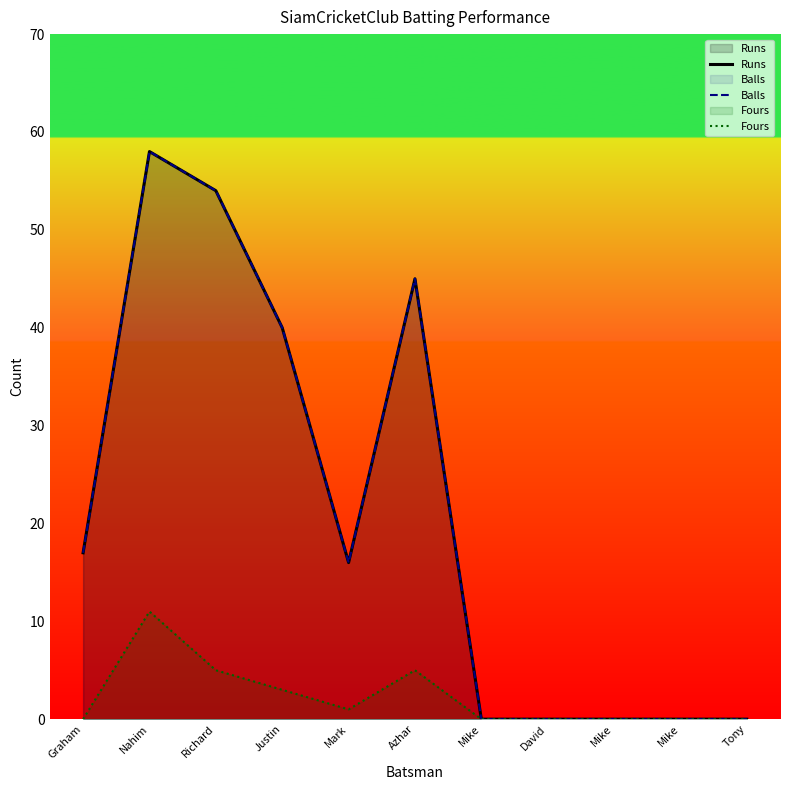

At which category does Fours reach its first local valley?

Mark